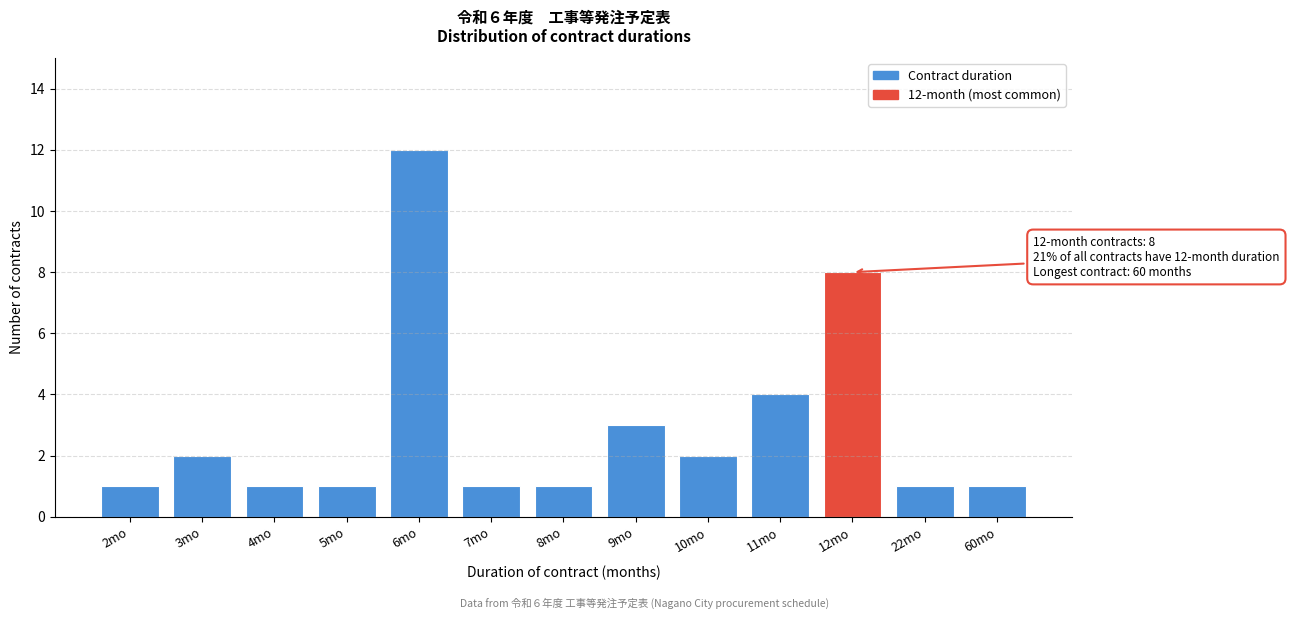

Reading left to right, transcribe all the data shown in this chart.

1	2	1	1	12	1	1	3	2	4	8	1	1